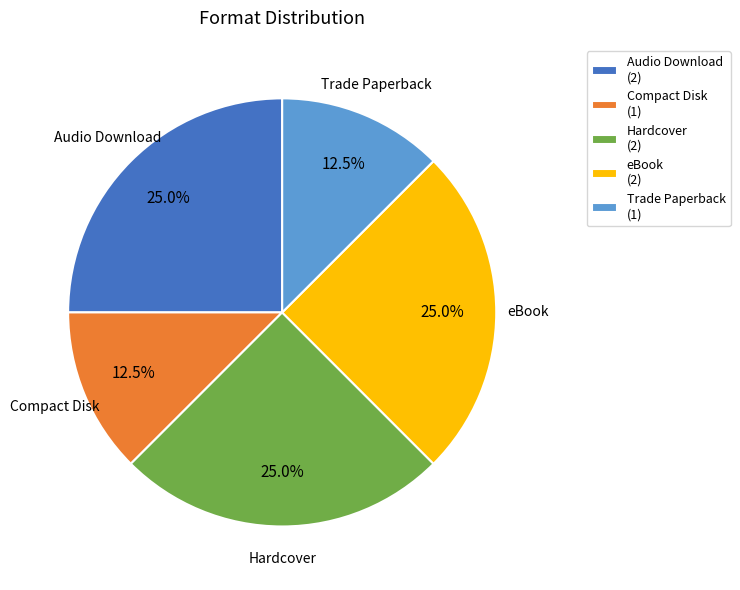

The eBook slice represents 25% of the pie. True or false?

True